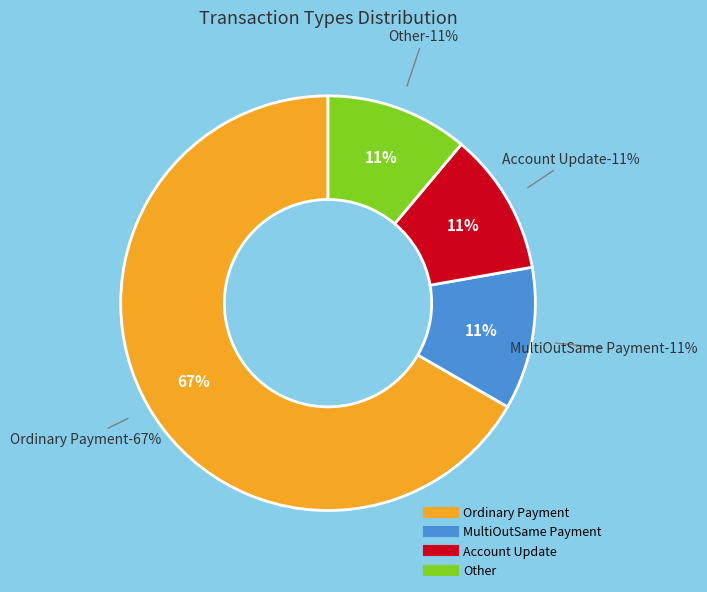

What is the smallest slice in the pie chart?

MultiOutSame Payment